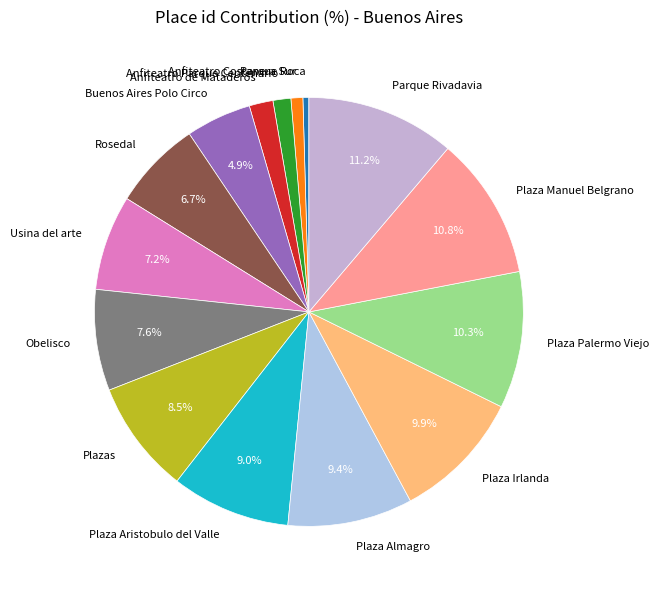

To the nearest percent, what is the difference between the Plazas and Plaza Almagro slice percentages?

1%